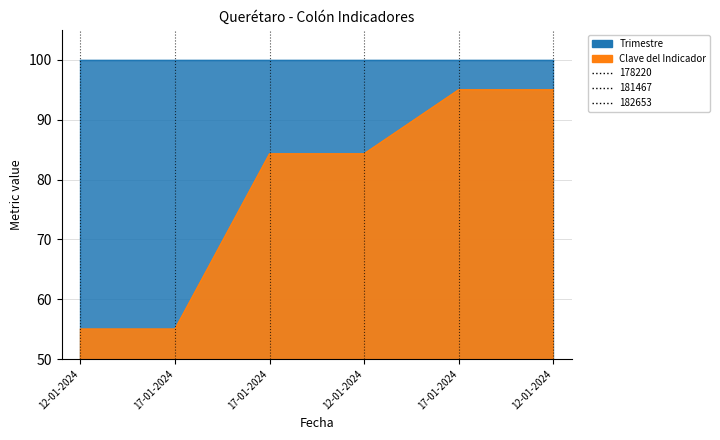

The chart shows a value of 79.4 at 17-01-2024. True or false?

False